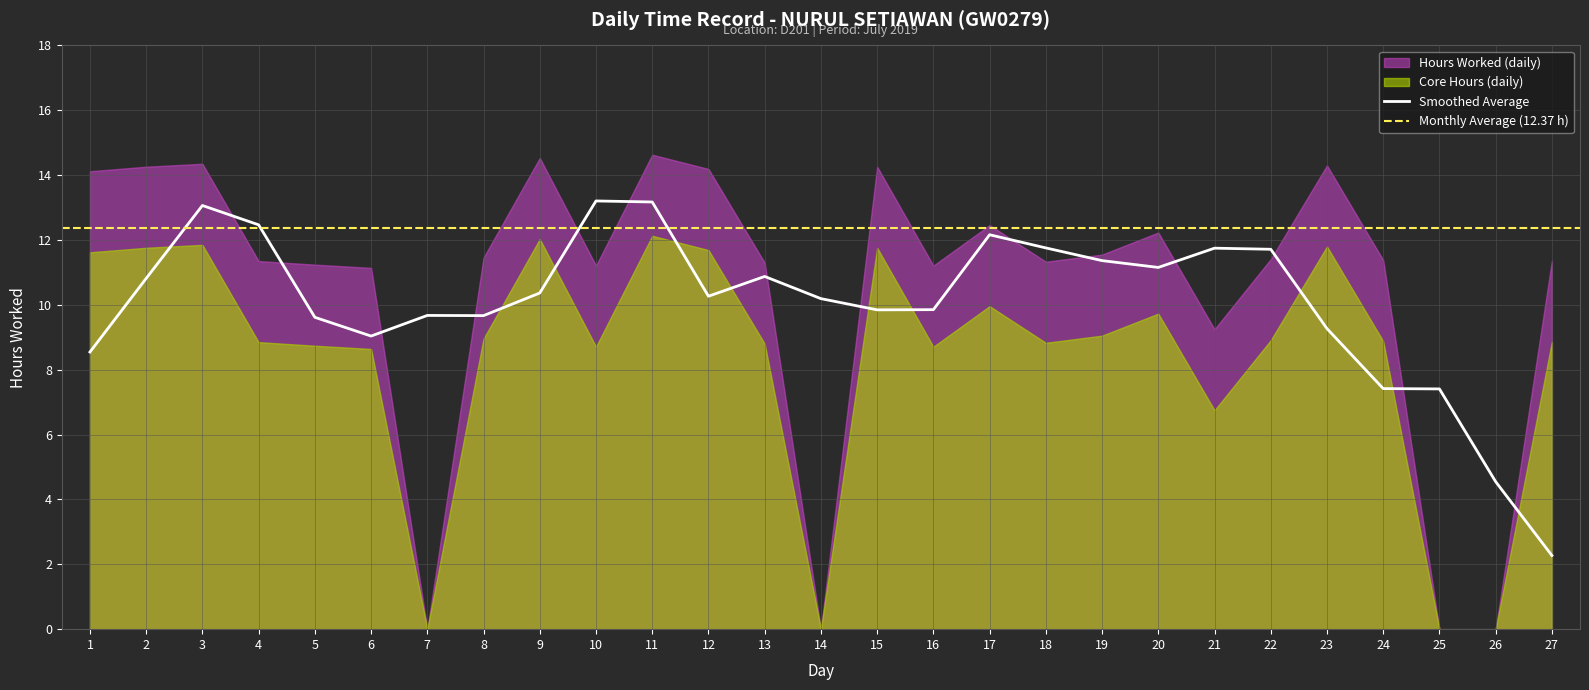

What is the change in value from 2 to 27?

-2.9